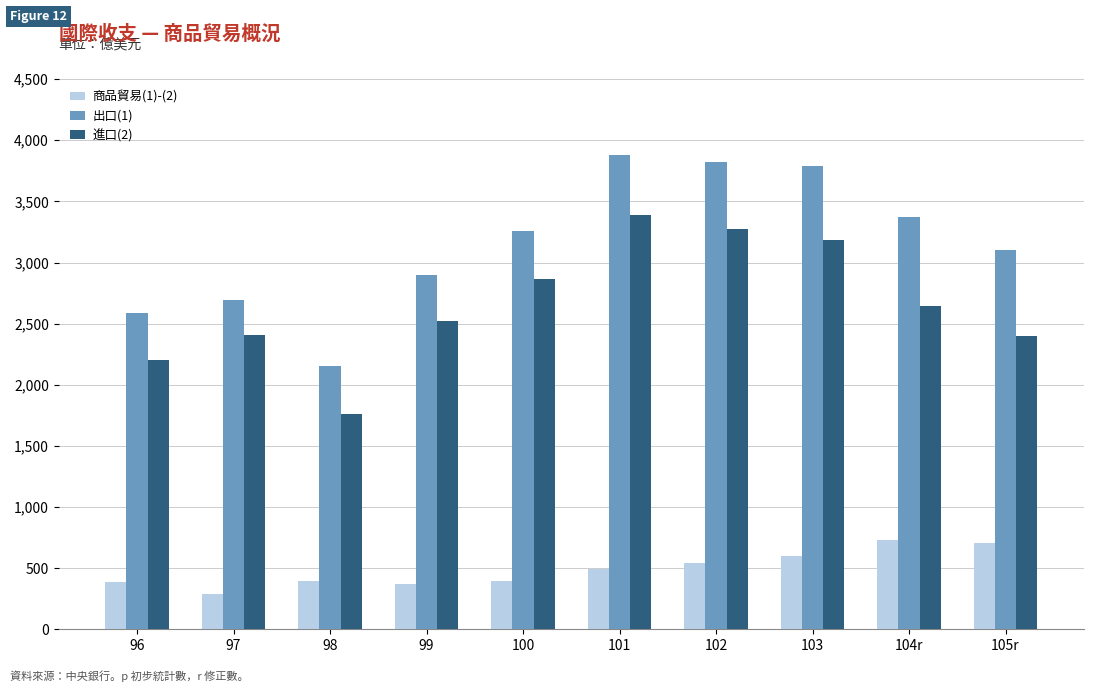

What is the difference between the 出口(1) values at 96 and 99?

309.6